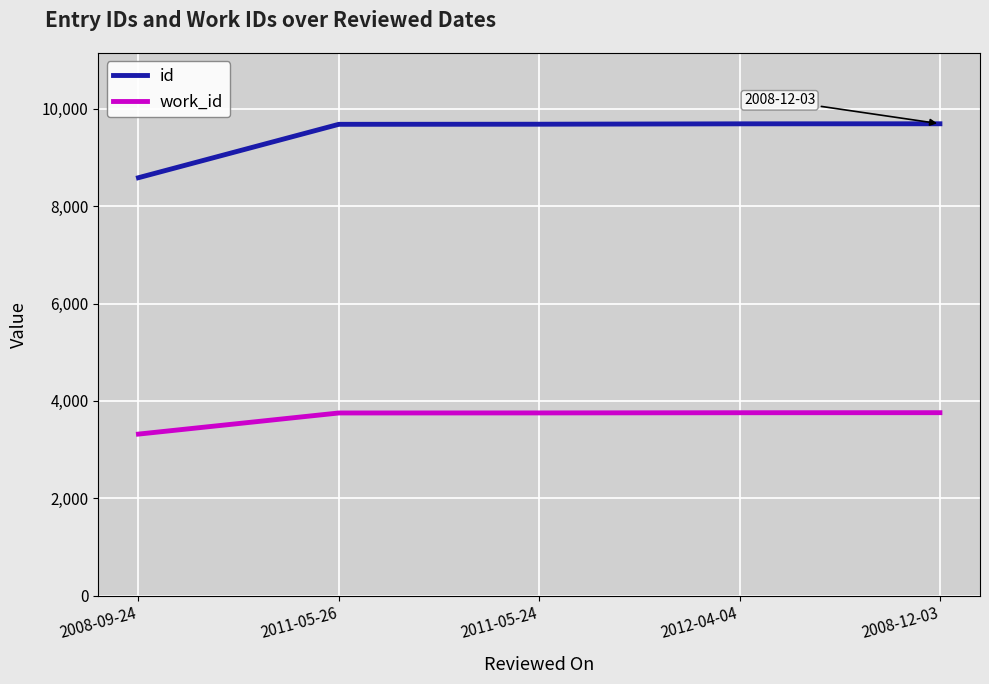

Rank the series at 2011-05-26 from highest to lowest value.

id, work_id